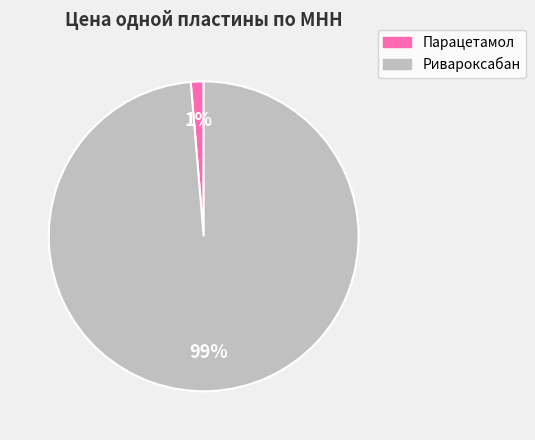

Between Парацетамол and Ривароксабан, which is larger?

Ривароксабан